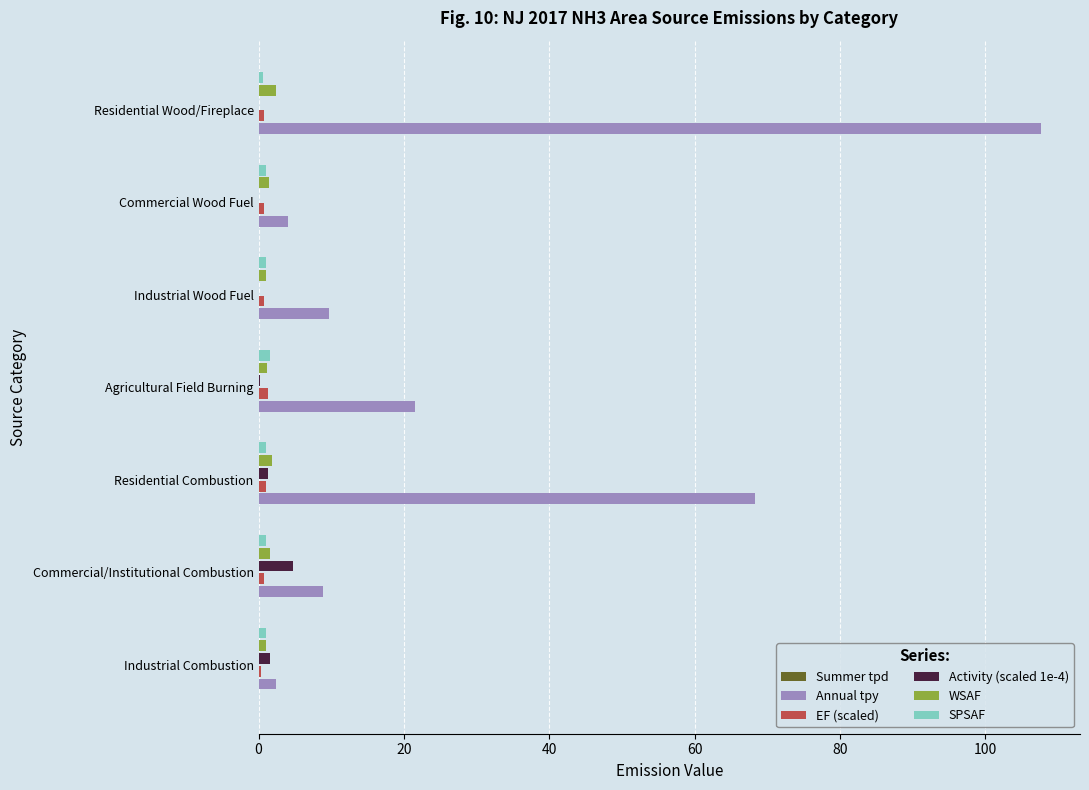

Between Commercial Wood Fuel and Residential Wood/Fireplace, which series saw the biggest shift?

Annual tpy